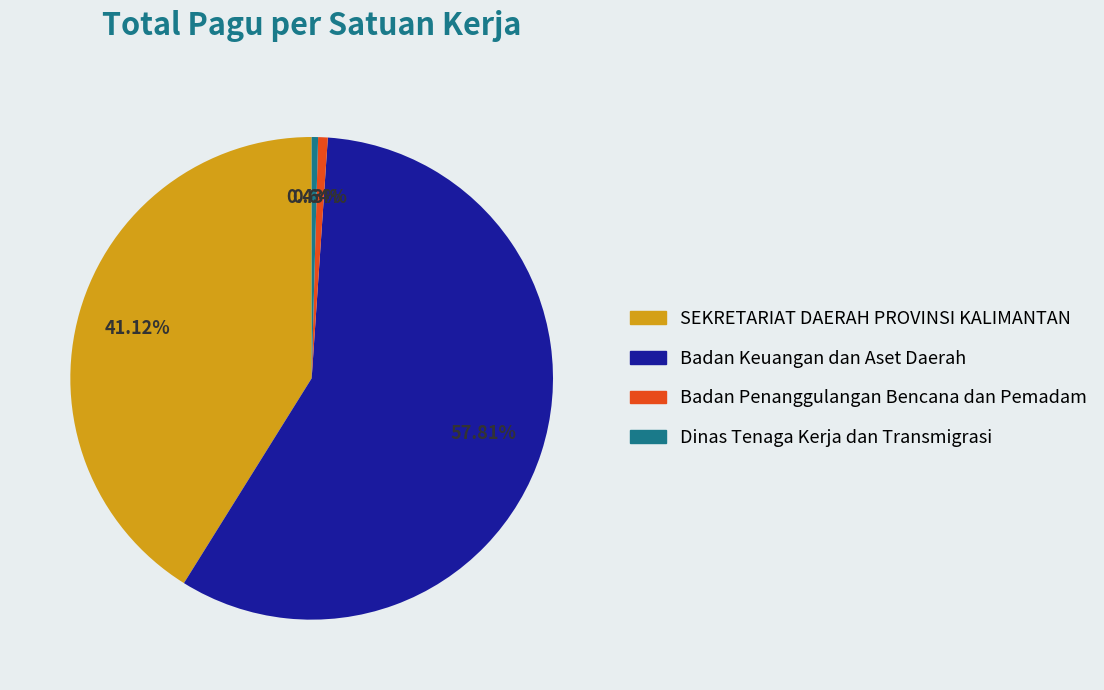

Is there a majority slice in this chart?

Yes